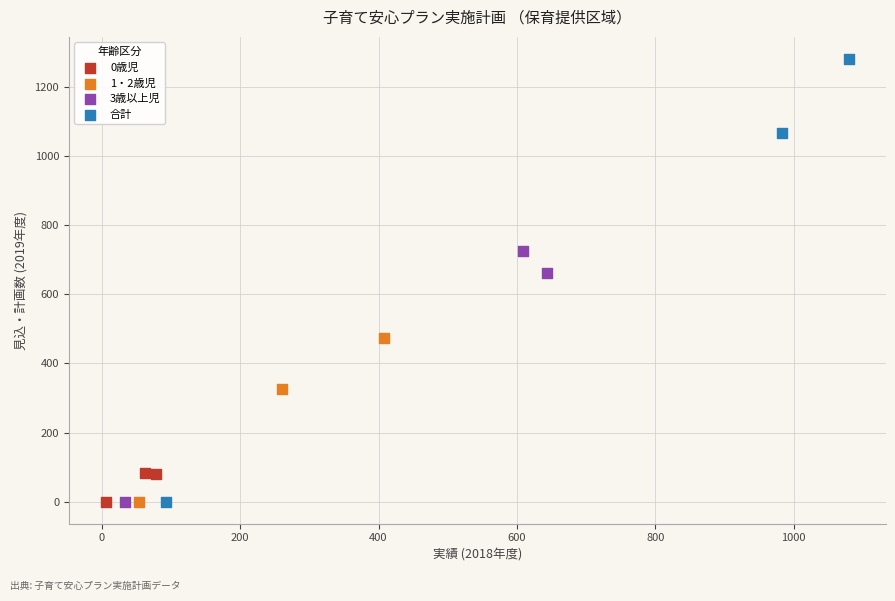

Which series reaches the maximum Y coordinate?

合計